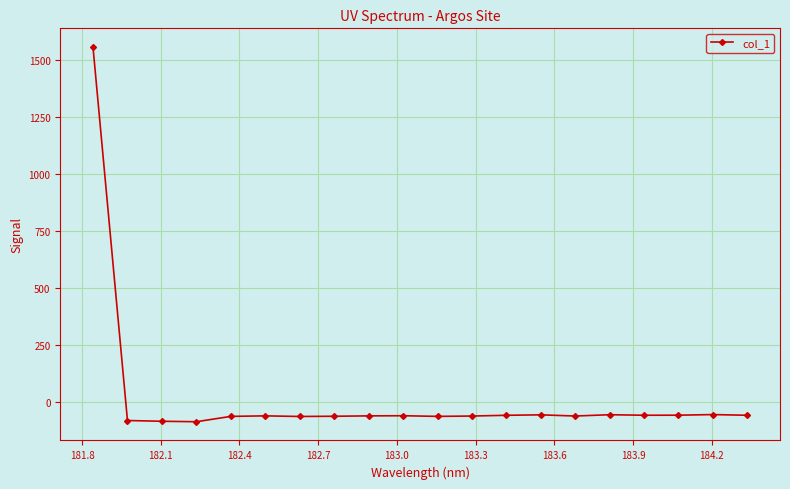

What is the greatest value displayed?

1557.2